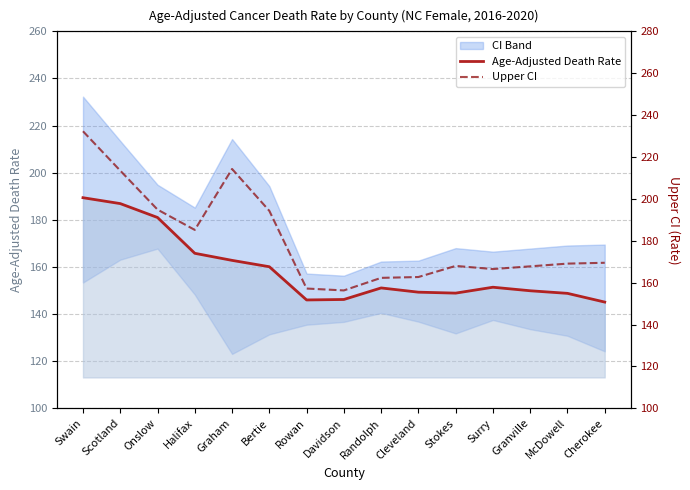

True or false: Age-Adjusted Death Rate has a value of 228.3 at Surry.

False